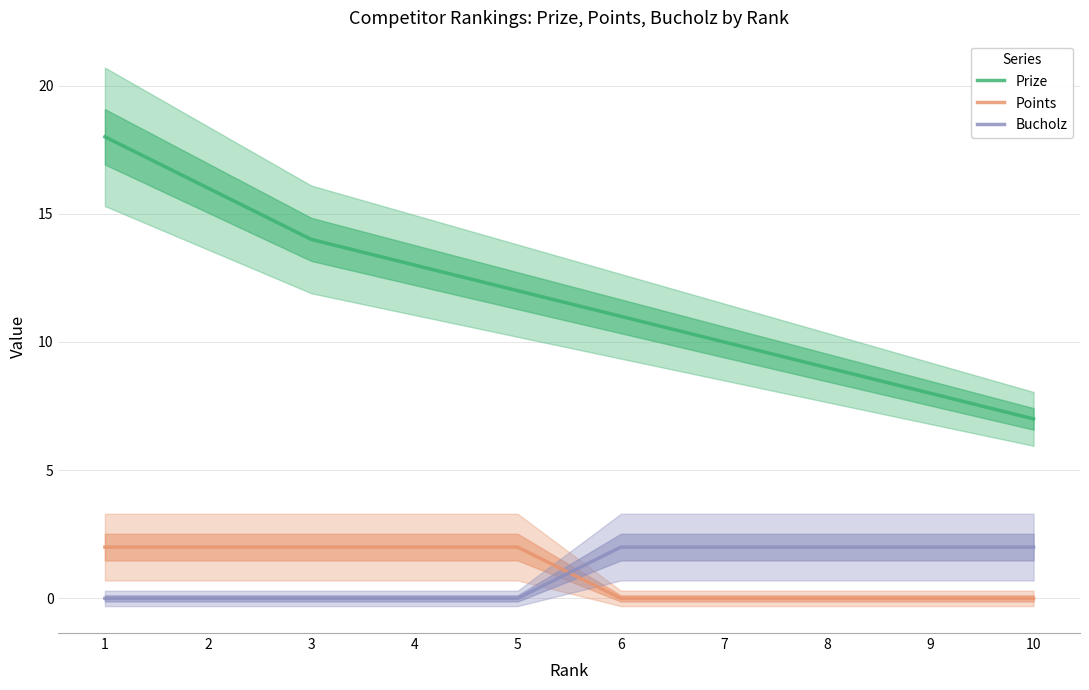

At which label does Points reach its minimum?

6